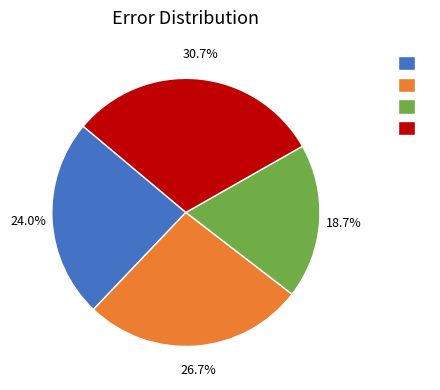

To the nearest percent, what is the difference between the largest and smallest slice percentages?

12%